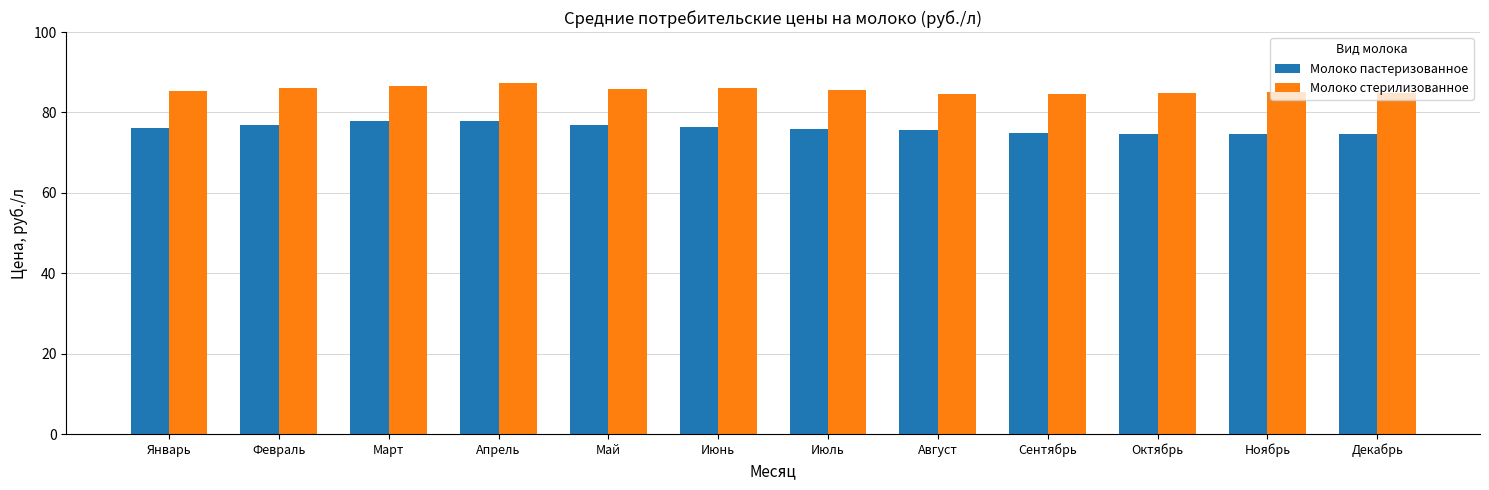

Are the bars horizontal?

No